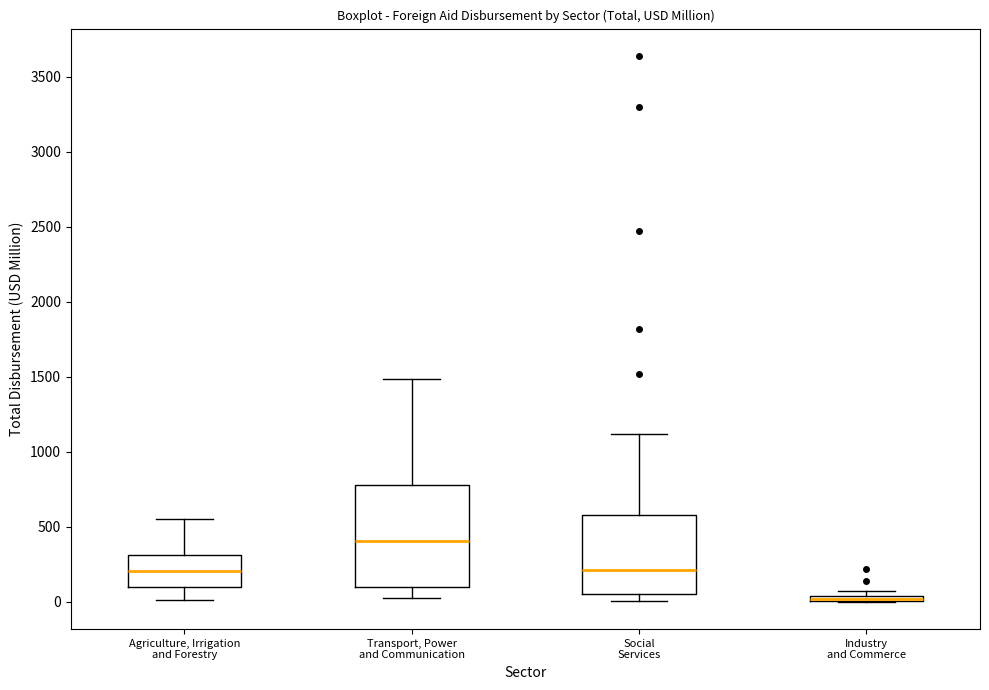

Where is the lower edge of the box for Social Services on the y-axis? The values are not printed on the chart, so give them approximately, as read against the axis.

50